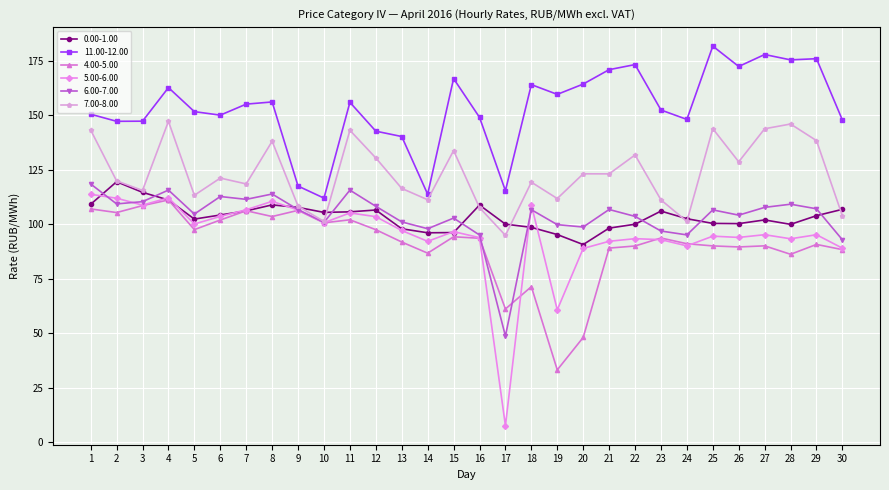

True or false: 0.00-1.00 and 11.00-12.00 intersect in this chart.

False